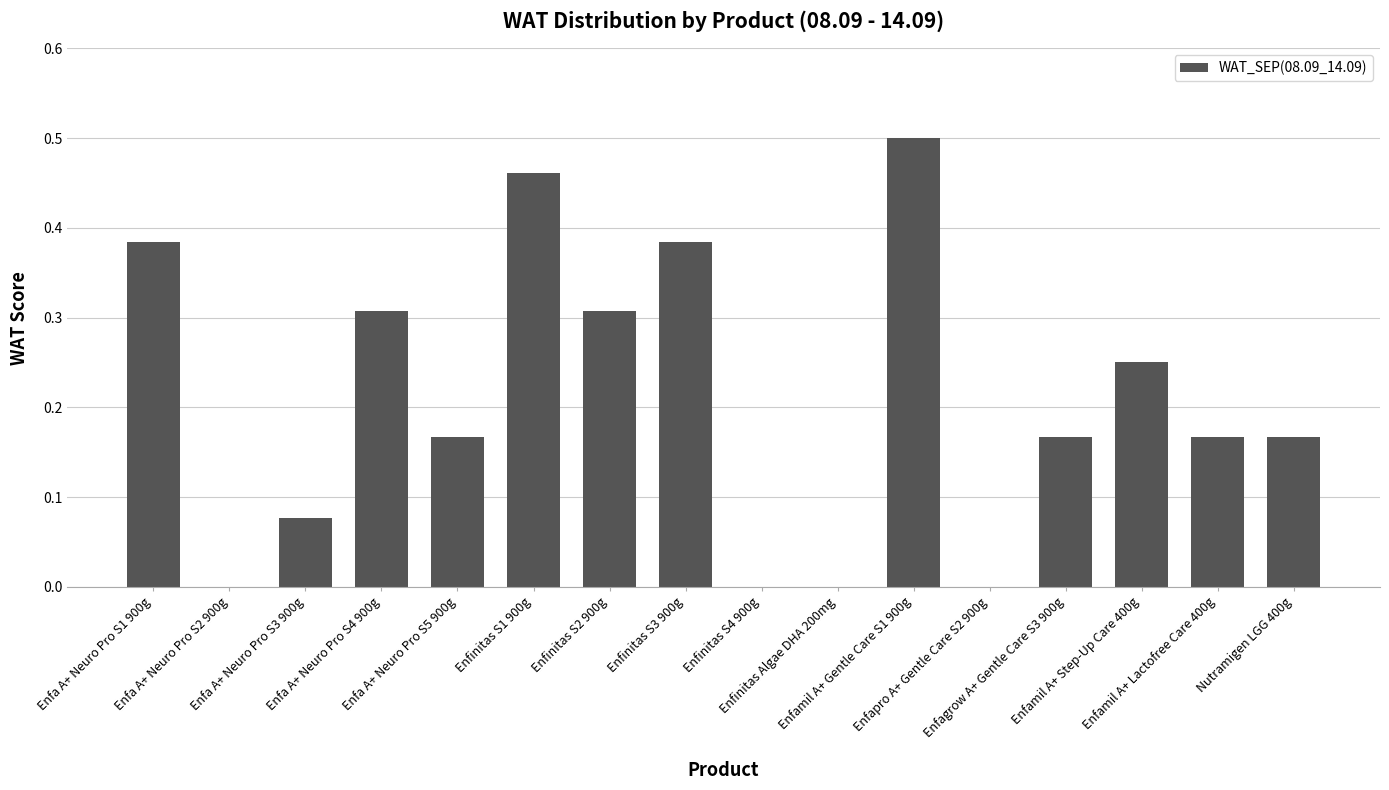

How many distinct data groups are displayed?

1